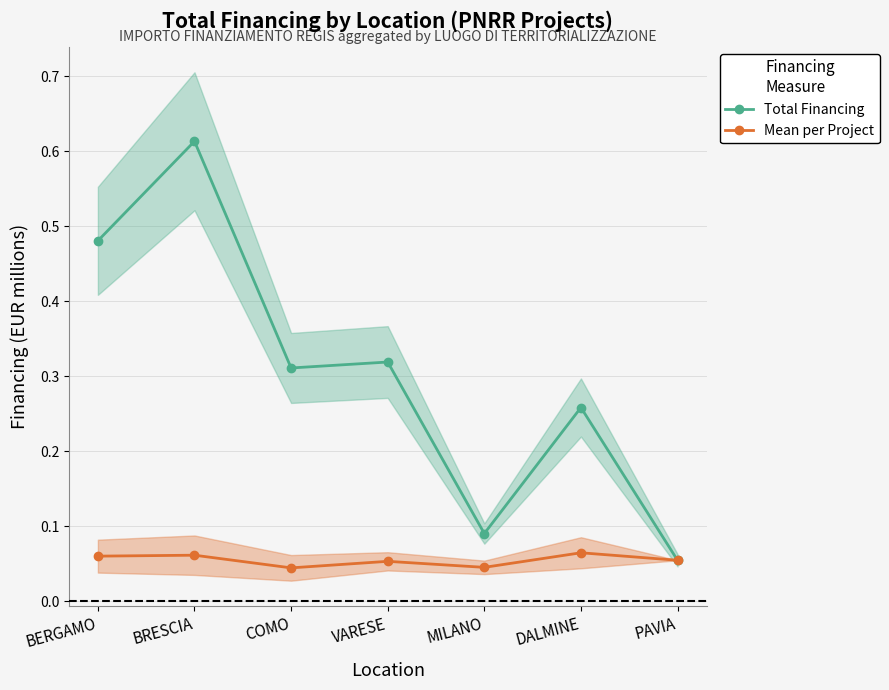

At which category is the sum across all series the highest?

BRESCIA